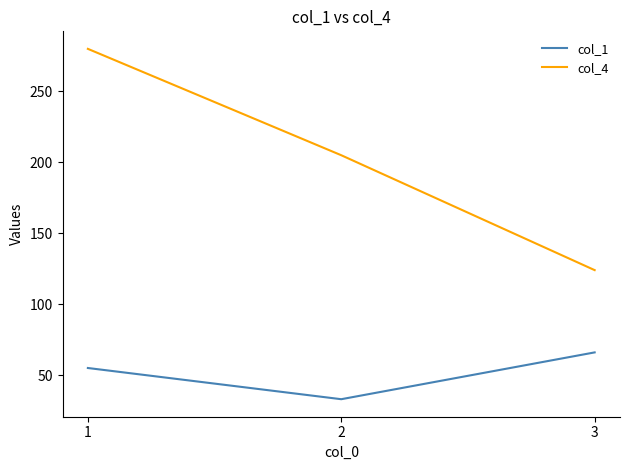

True or false: col_1 has a value of 55 at 1.

True